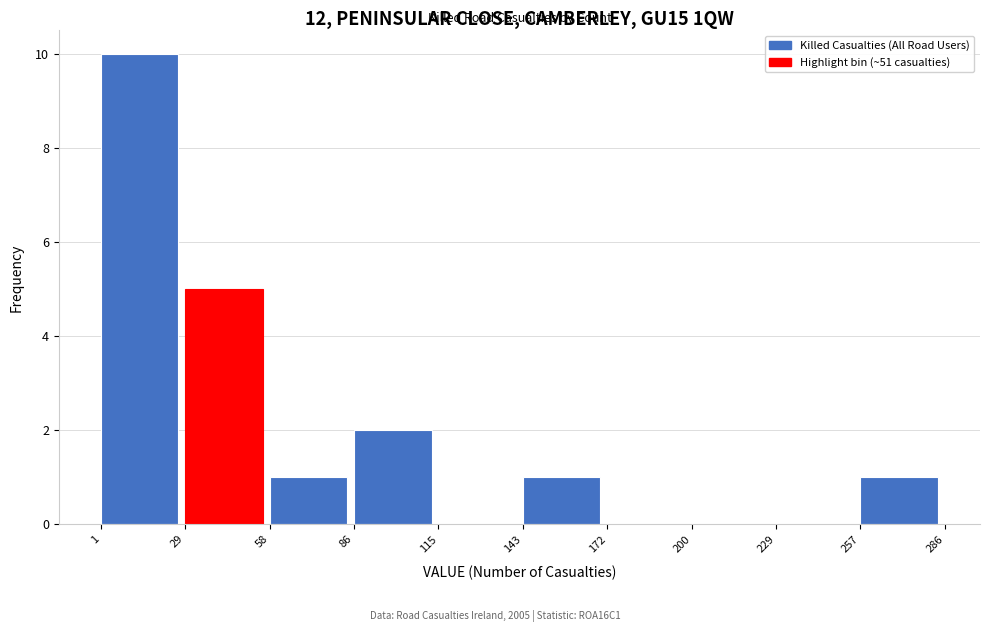

What is the height of the bar covering 143 to 172 on the x-axis? The values are not printed on the chart, so give them approximately, as read against the axis.

1